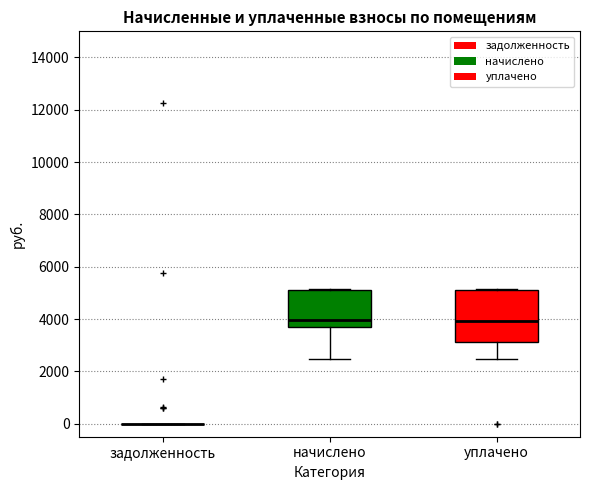

Where does the lower whisker of the box for начислено end on the y-axis? The values are not printed on the chart, so give them approximately, as read against the axis.

2400